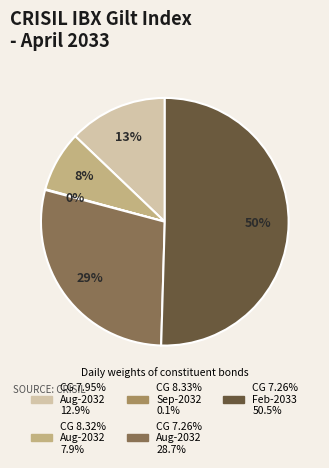

To the nearest percent, what is the difference between the largest and smallest slice percentages?

50%